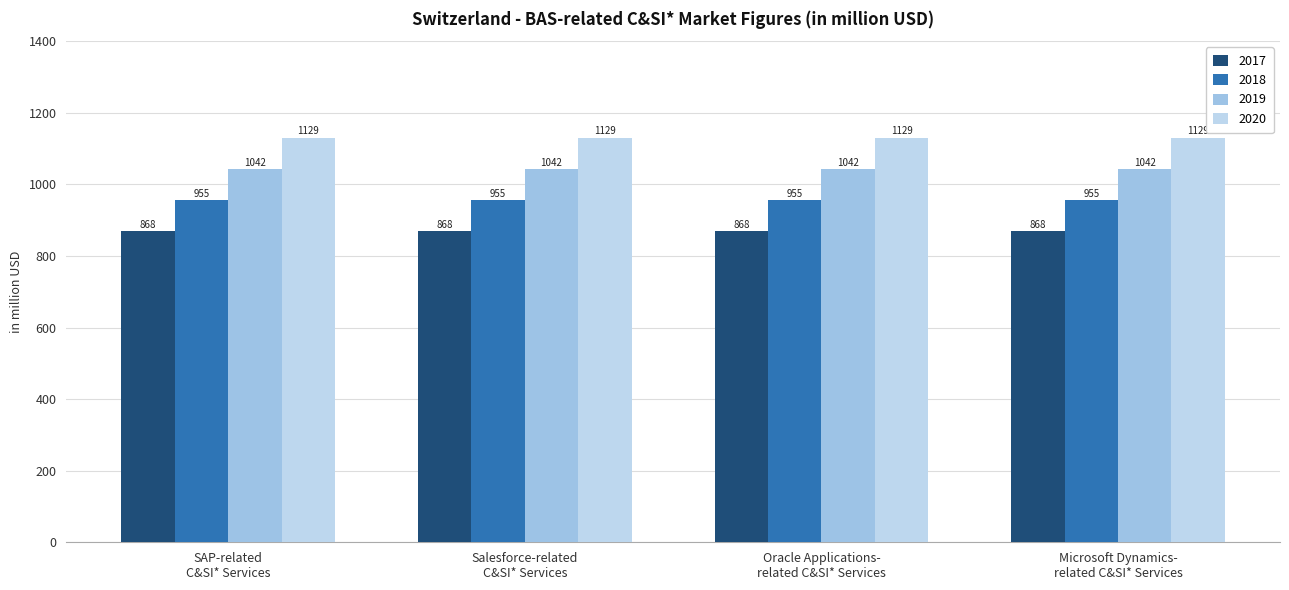

At which label is 2018 closest to 955?

SAP-related C&SI* Services